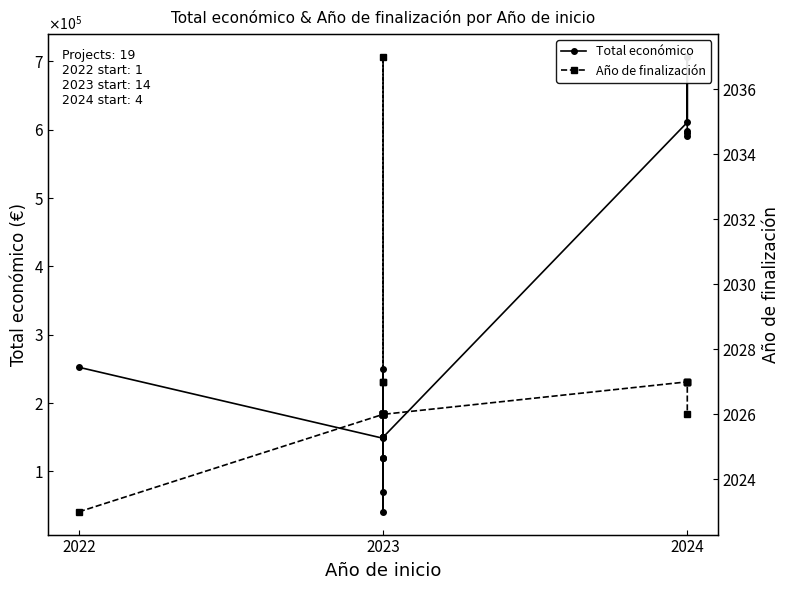

True or false: Año de finalización and Total económico intersect in this chart.

False